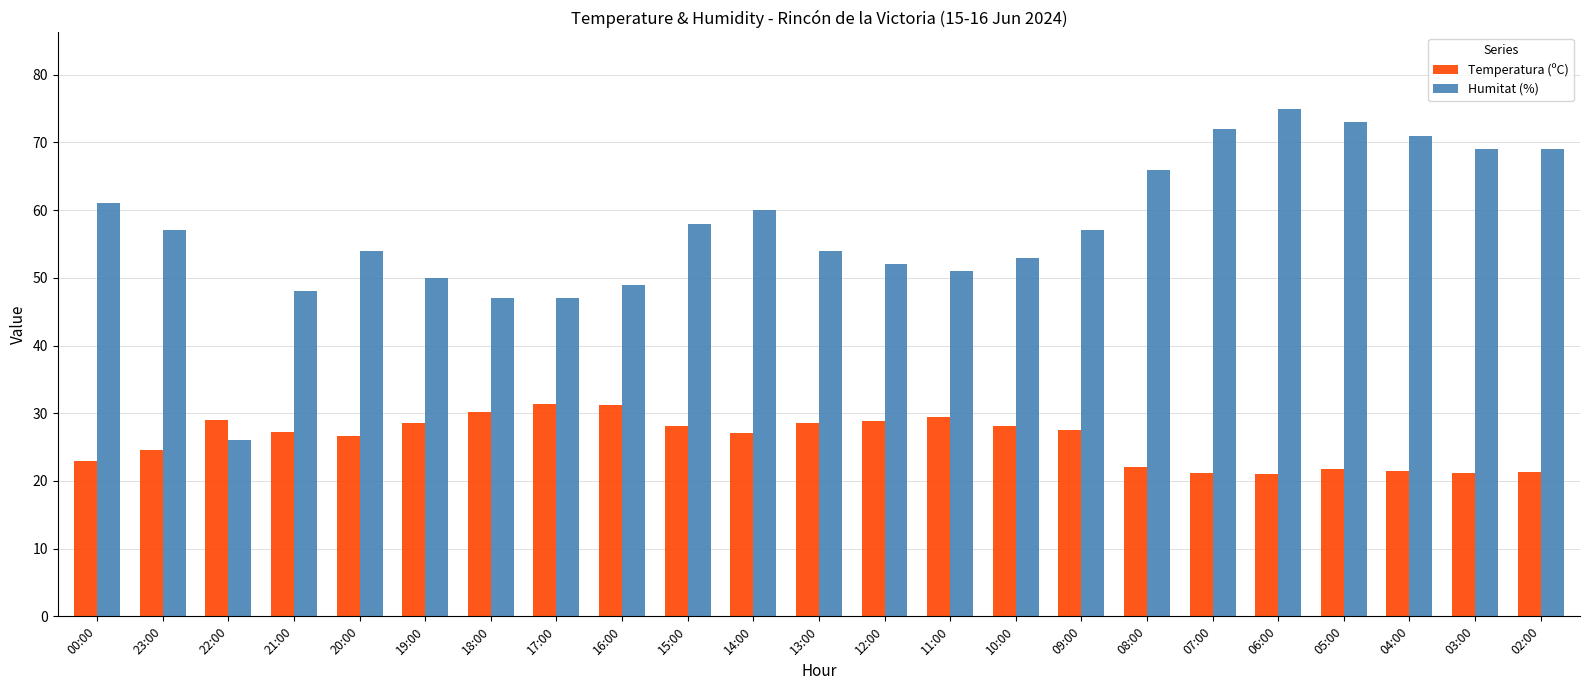

Is the value of Temperatura (ºC) at 12:00 greater than the value of Humitat (%) at 00:00?

No